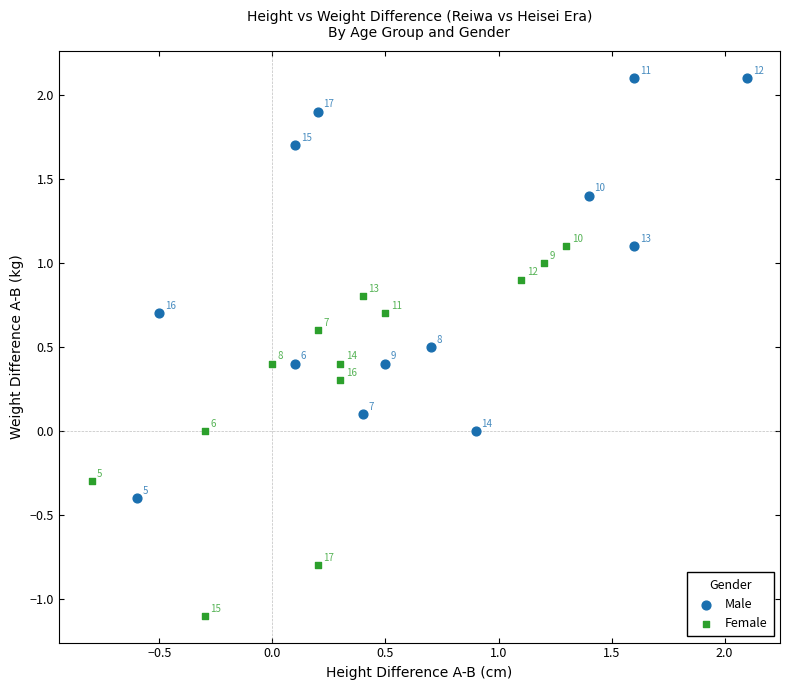

Which series reaches the minimum Y coordinate?

Female